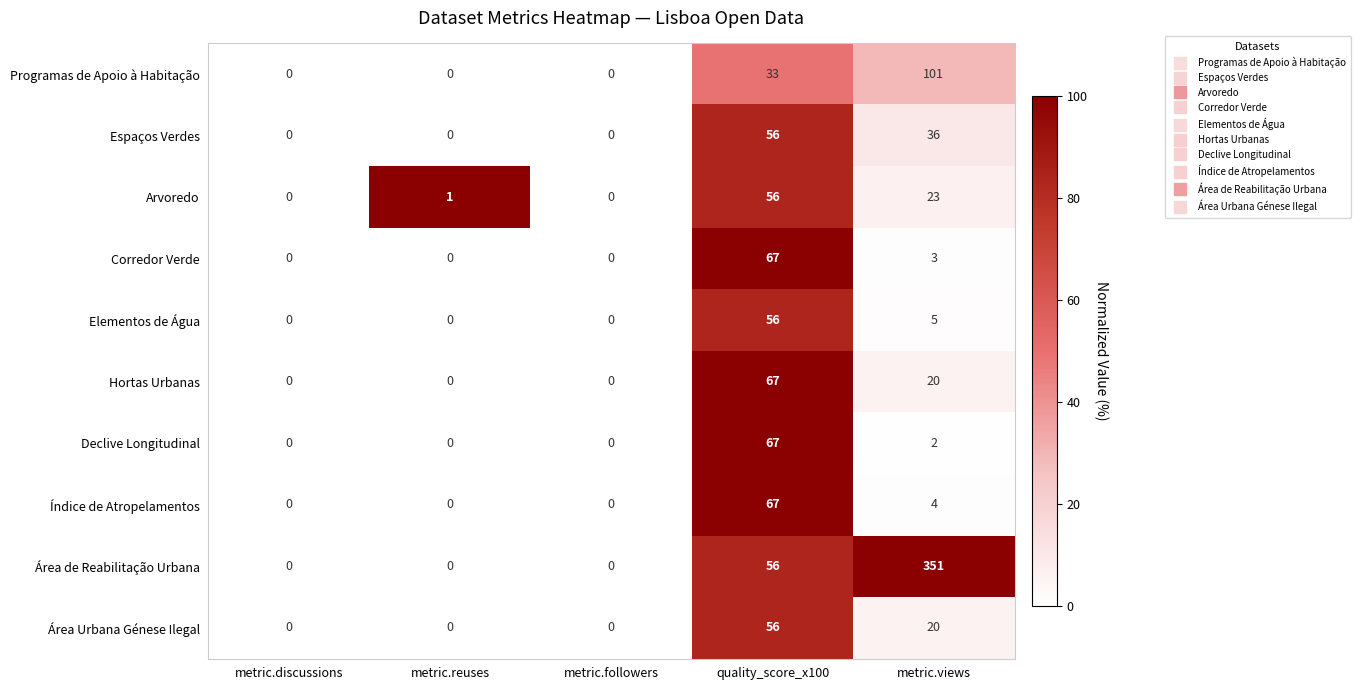

Count the number of data series in this chart.

10